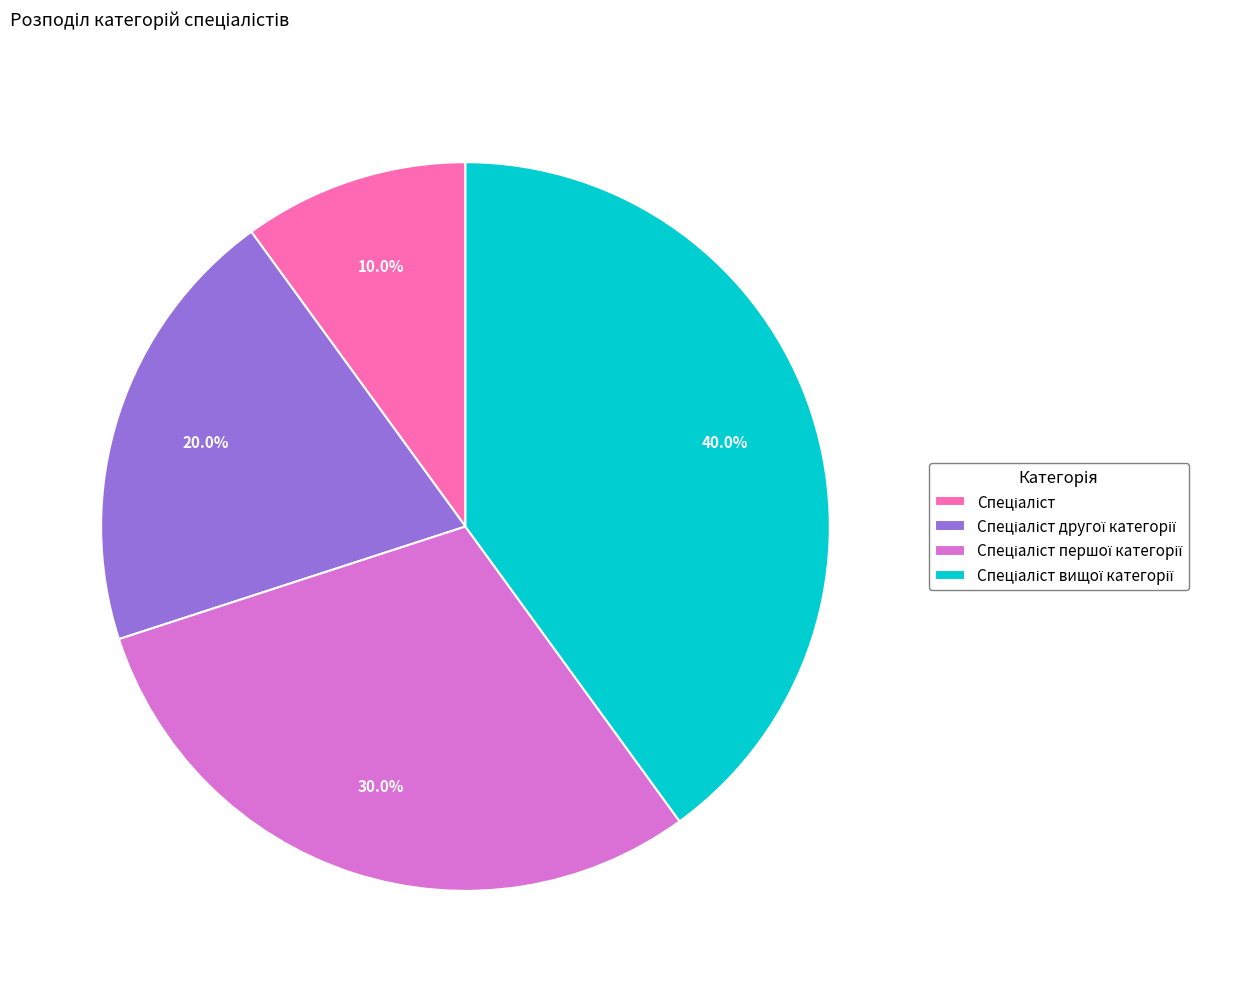

Is there a majority slice in this chart?

No